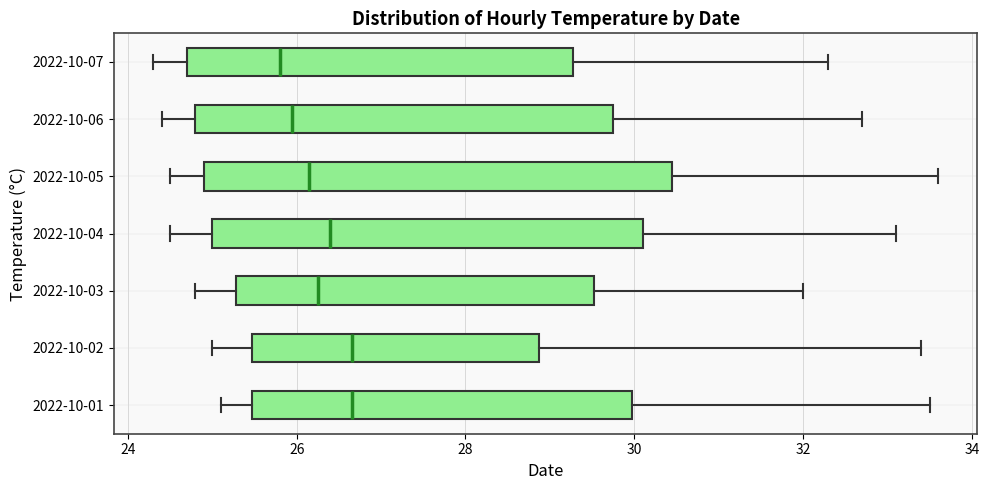

Where is the left edge of the box for 2022-10-04 on the x-axis? The values are not printed on the chart, so give them approximately, as read against the axis.

25.0